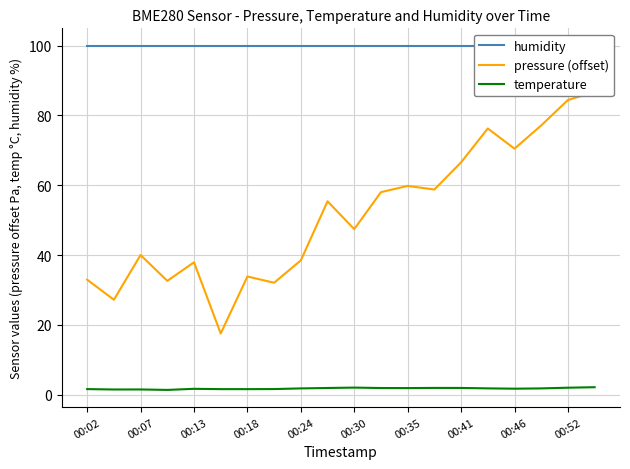

True or false: temperature and pressure (offset) cross at least once.

False